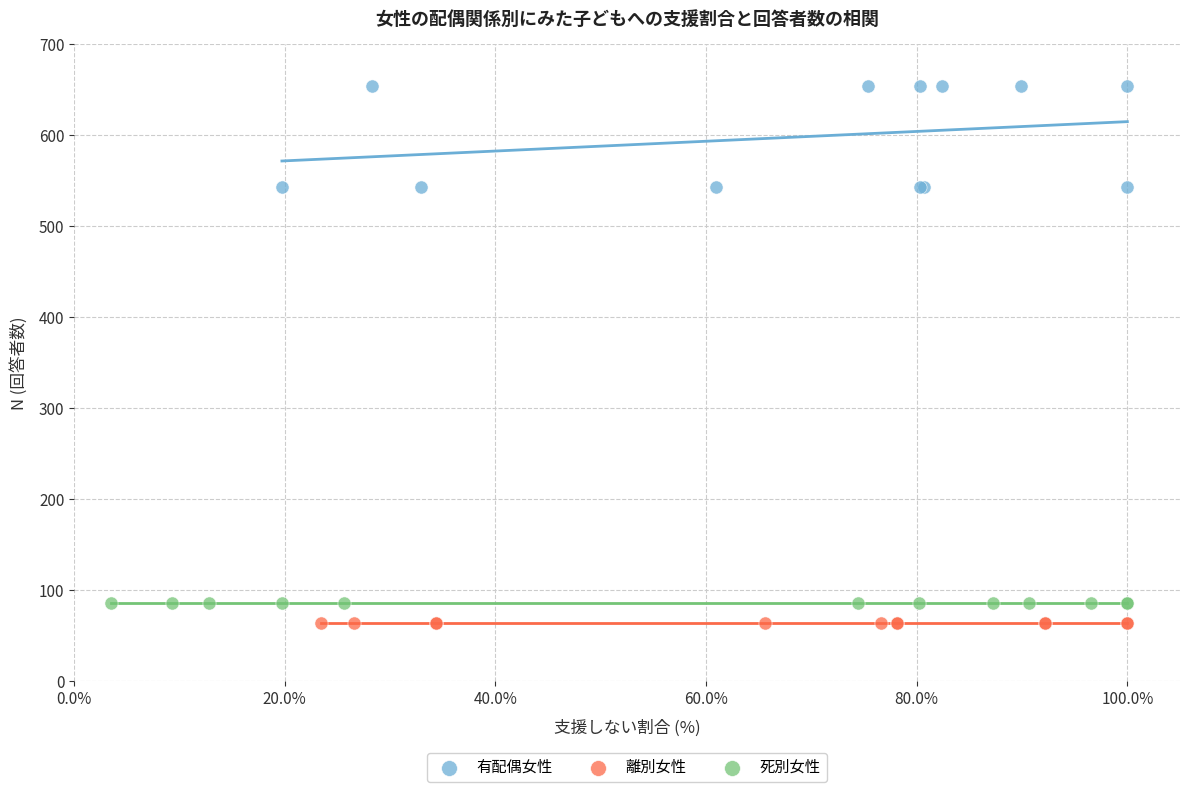

Which series reaches the maximum Y coordinate?

有配偶女性